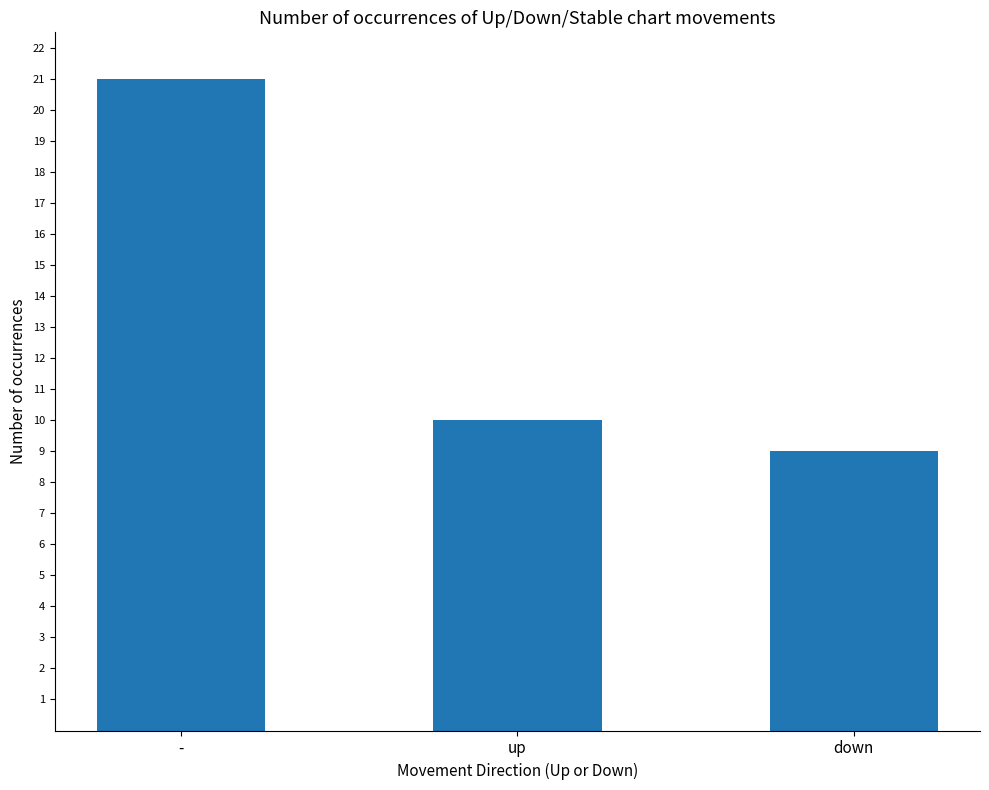

What is the label of the 1st bar from the right?

down